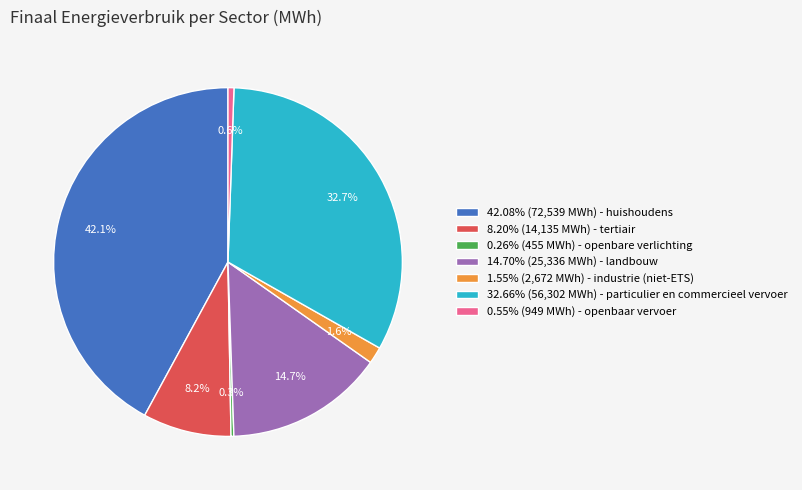

Is there a majority slice in this chart?

No